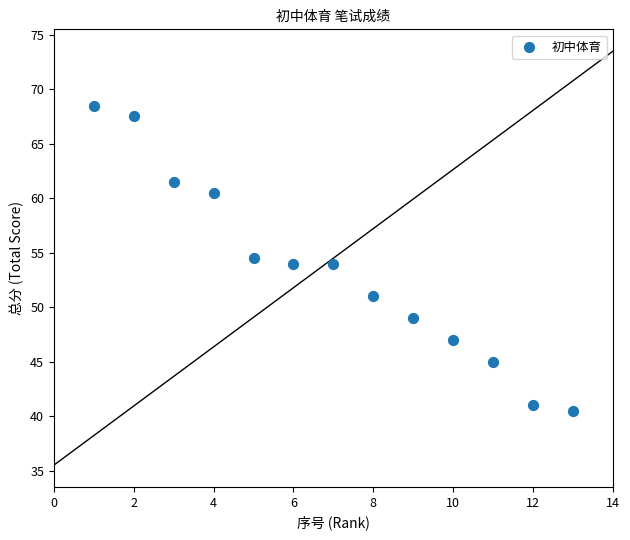

What is the range of X values (max minus min)?

12.0